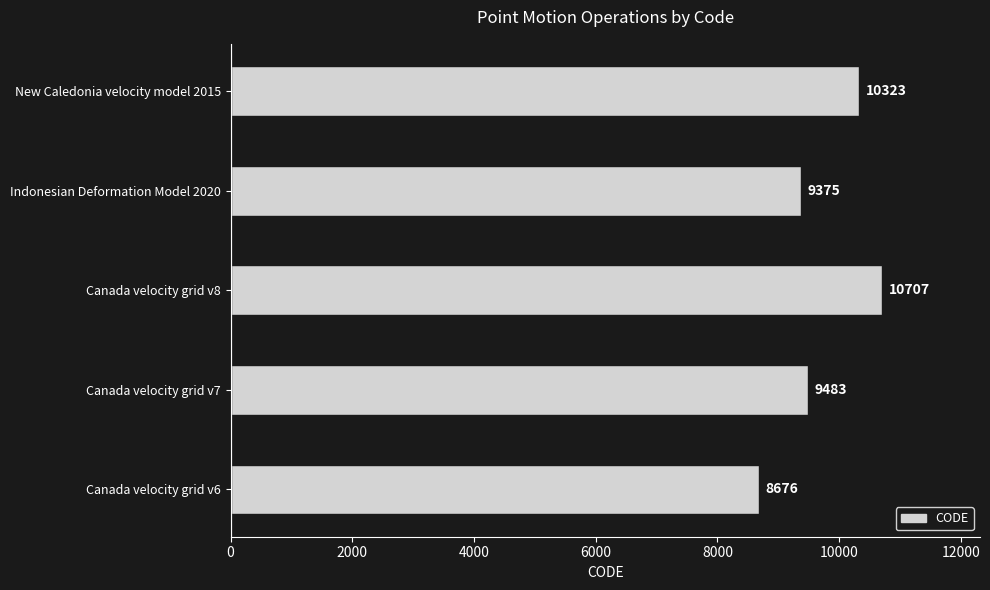

Rank the categories by value from highest to lowest.

Canada velocity grid v8, New Caledonia velocity model 2015, Canada velocity grid v7, Indonesian Deformation Model 2020, Canada velocity grid v6